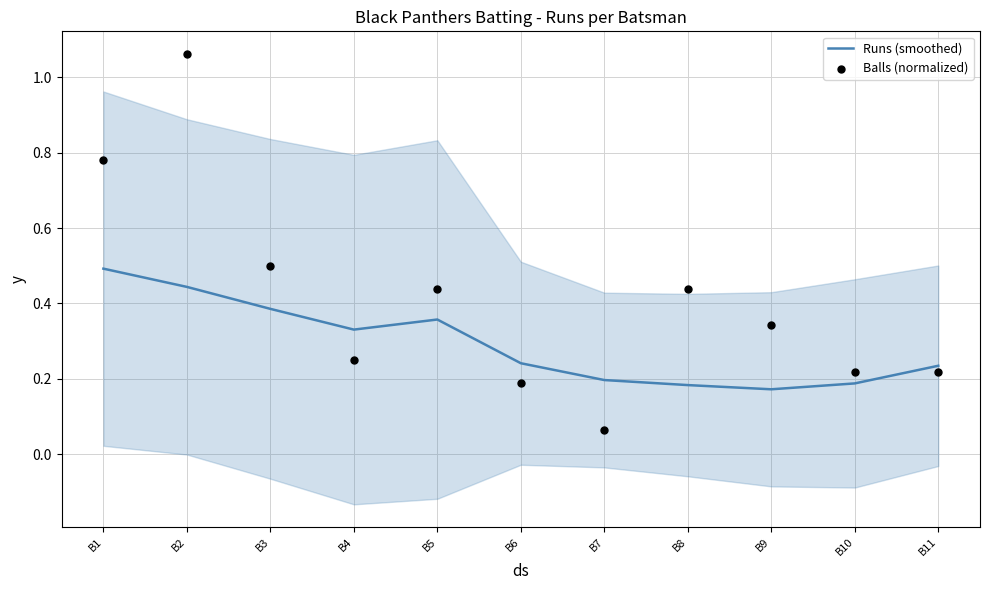

What is the total value across all series at B8?

0.6